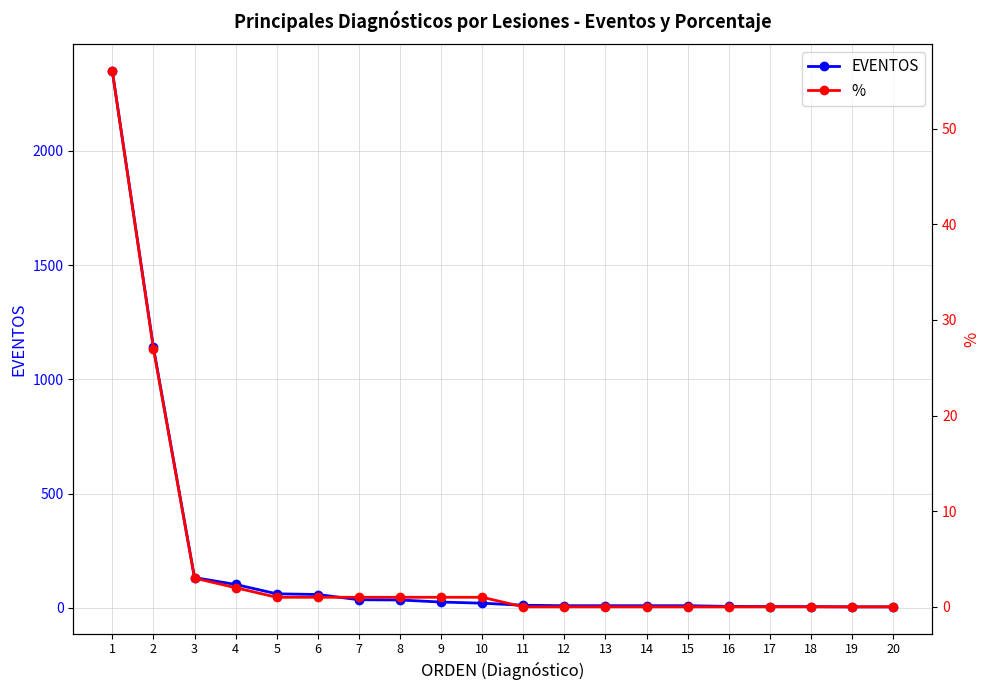

True or false: EVENTOS and % cross at least once.

False